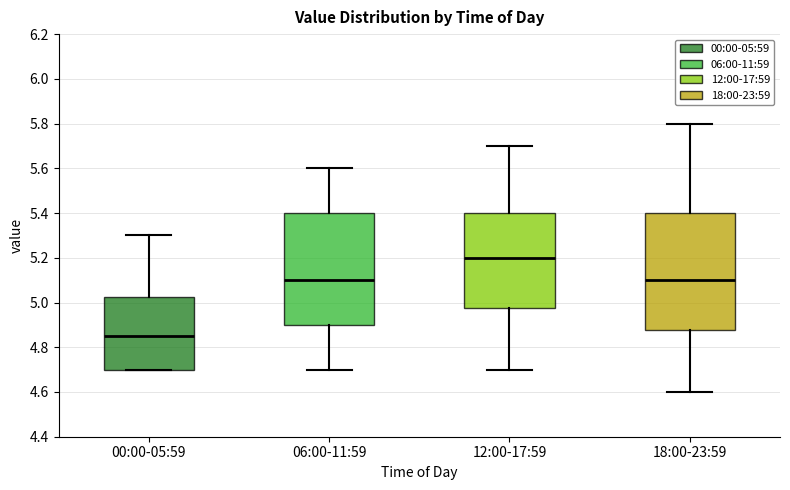

Reading left to right, transcribe this box plot: for each box, give where its median line is, the range the box spans, and where its two whiskers end, as read against the y-axis. The values are not printed on the chart, so give them approximately, as read against the axis.

00:00-05:59: median 4.86, box 4.70 to 5.02, whiskers 4.70 to 5.30
06:00-11:59: median 5.10, box 4.90 to 5.40, whiskers 4.70 to 5.60
12:00-17:59: median 5.20, box 4.98 to 5.40, whiskers 4.70 to 5.70
18:00-23:59: median 5.10, box 4.88 to 5.40, whiskers 4.60 to 5.80